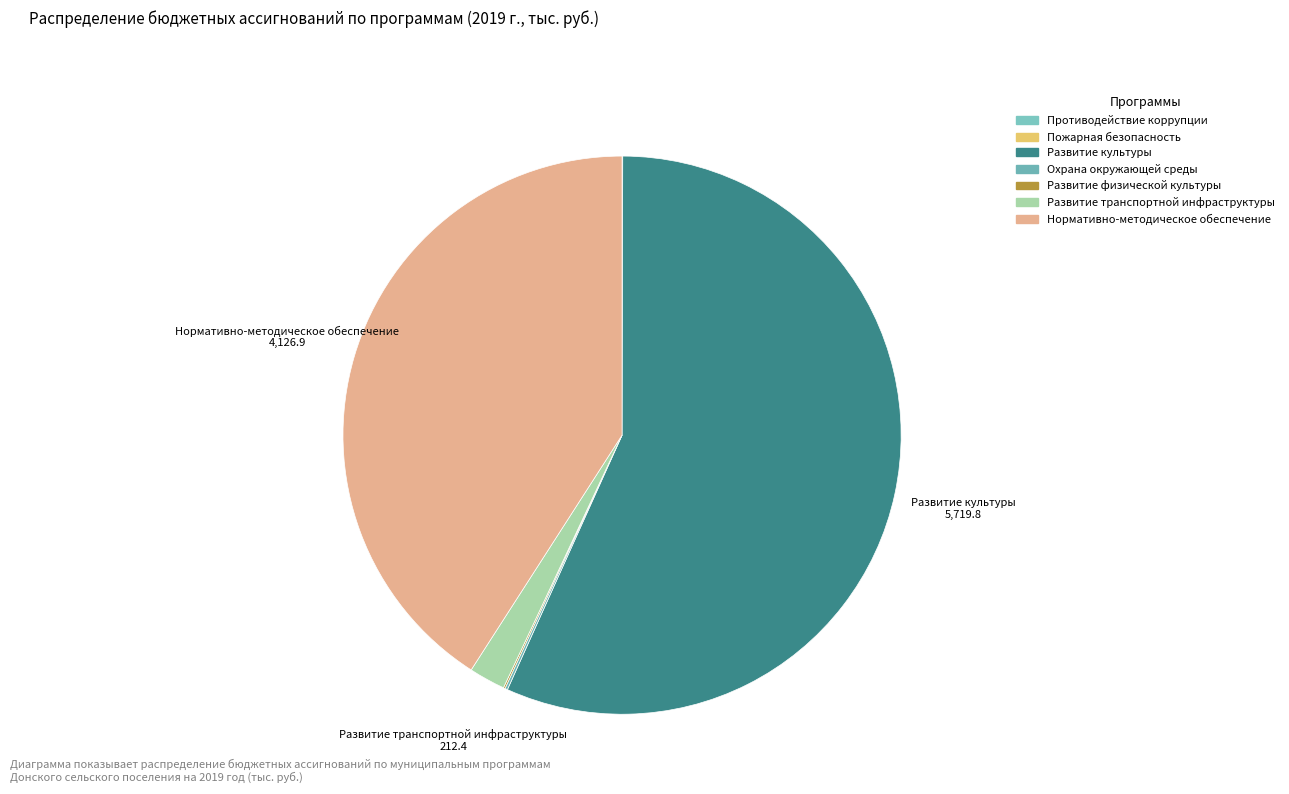

Does Развитие транспортной инфраструктуры represent more than half of the total?

No